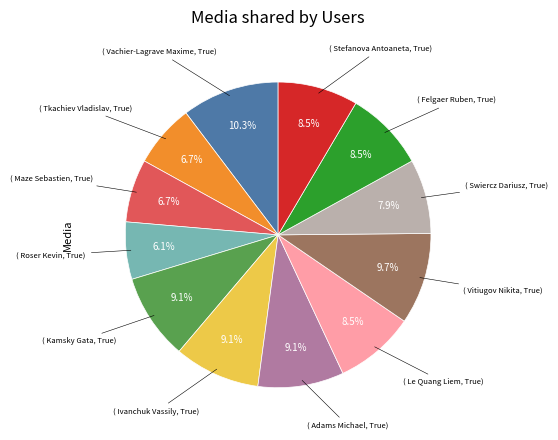

Does any single category account for the majority?

No